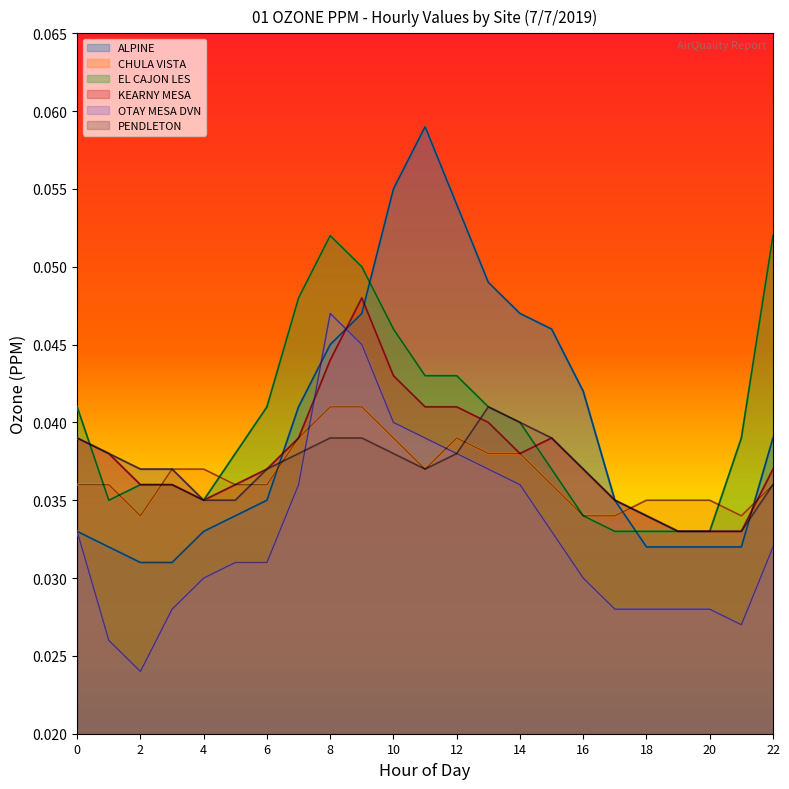

Rank the series at 1 from highest to lowest value.

KEARNY MESA, PENDLETON, CHULA VISTA, EL CAJON LES, ALPINE, OTAY MESA DVN